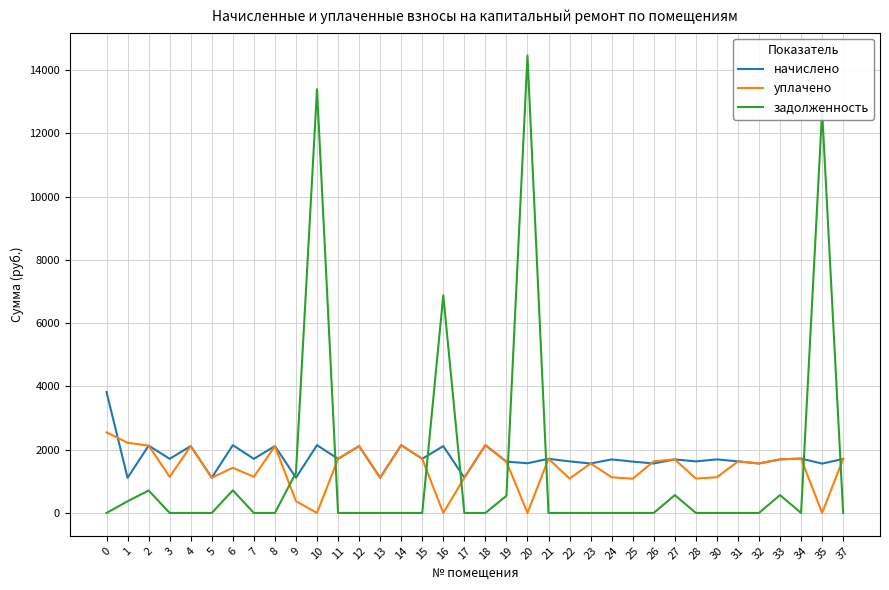

Is the value of уплачено at 31 greater than the value of начислено at 10?

No